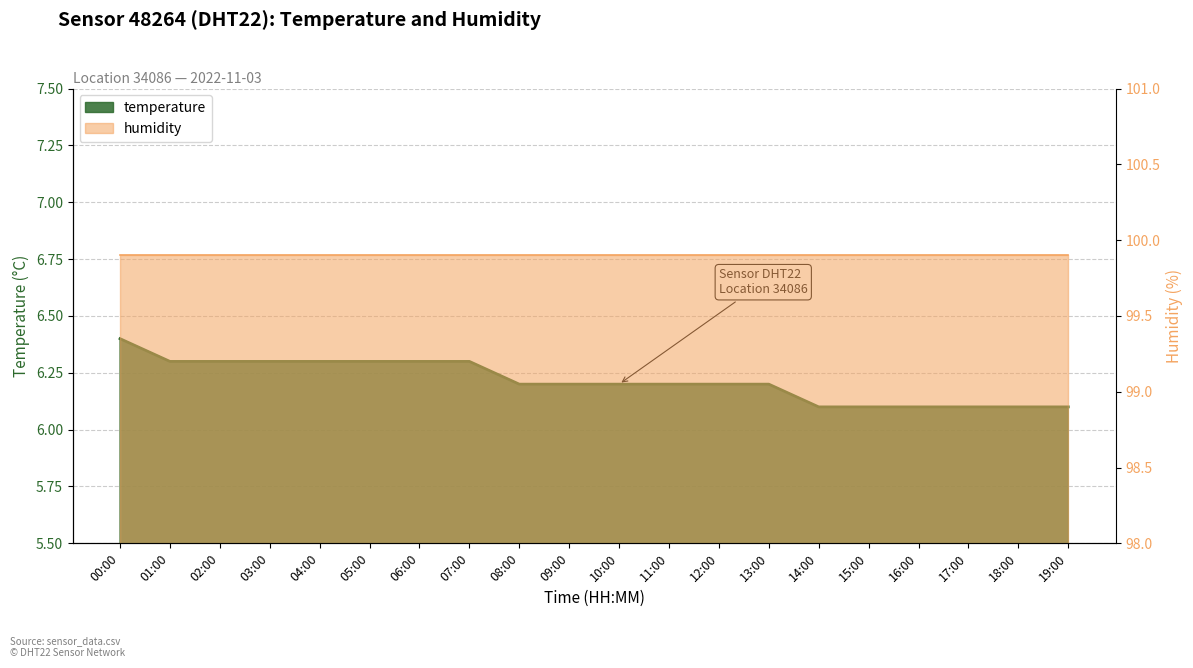

Is it true that the value at 15:00 is 6.1?

True